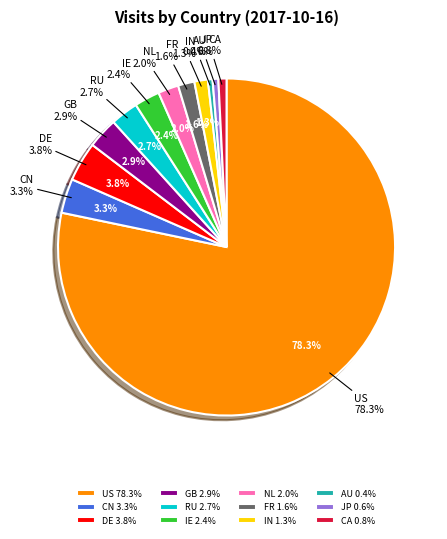

What percentage is the IN slice, to the nearest percent?

1%